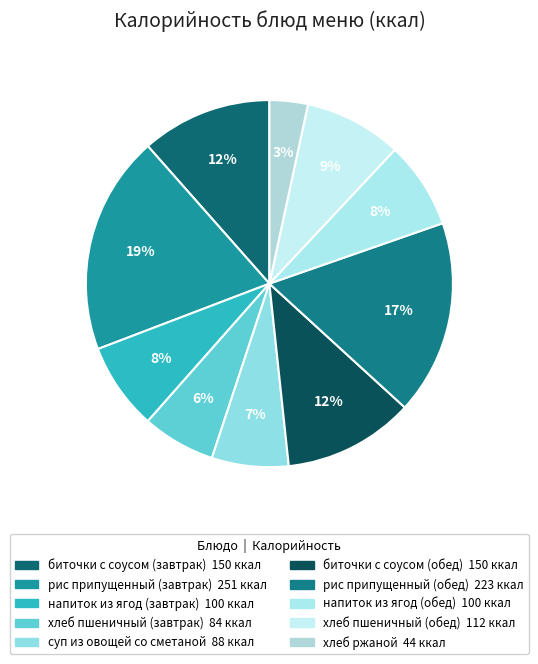

Which category has the smallest portion of the pie?

хлеб ржаной